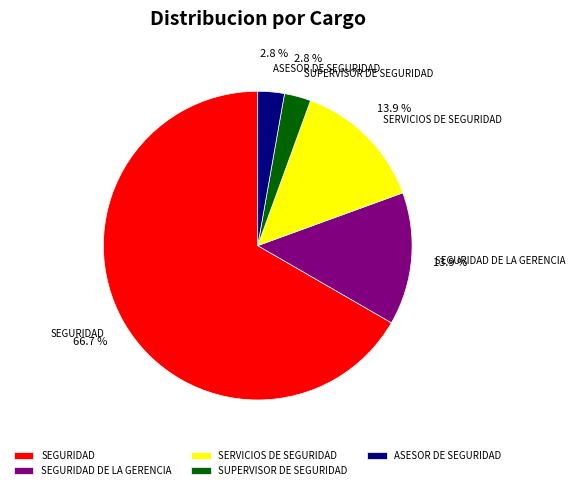

To the nearest percent, what is the average slice percentage?

20%